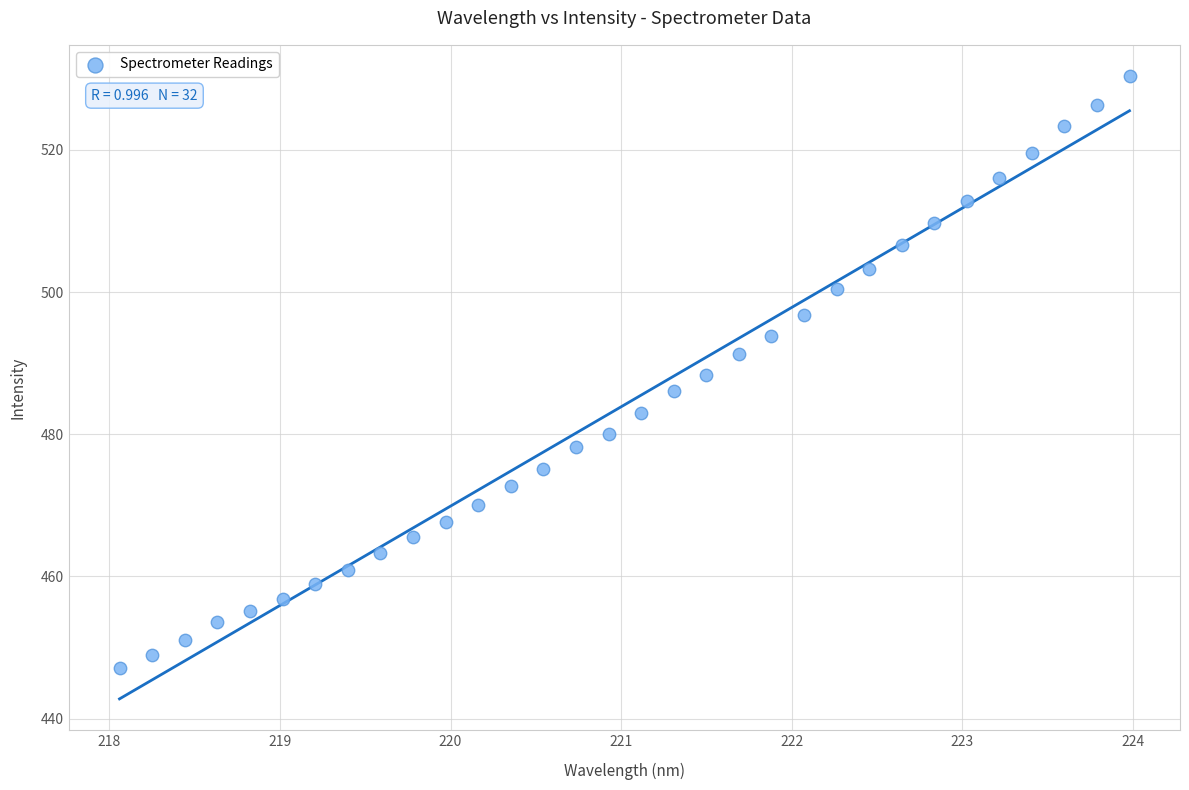

What is the range of X values (max minus min)?

5.9